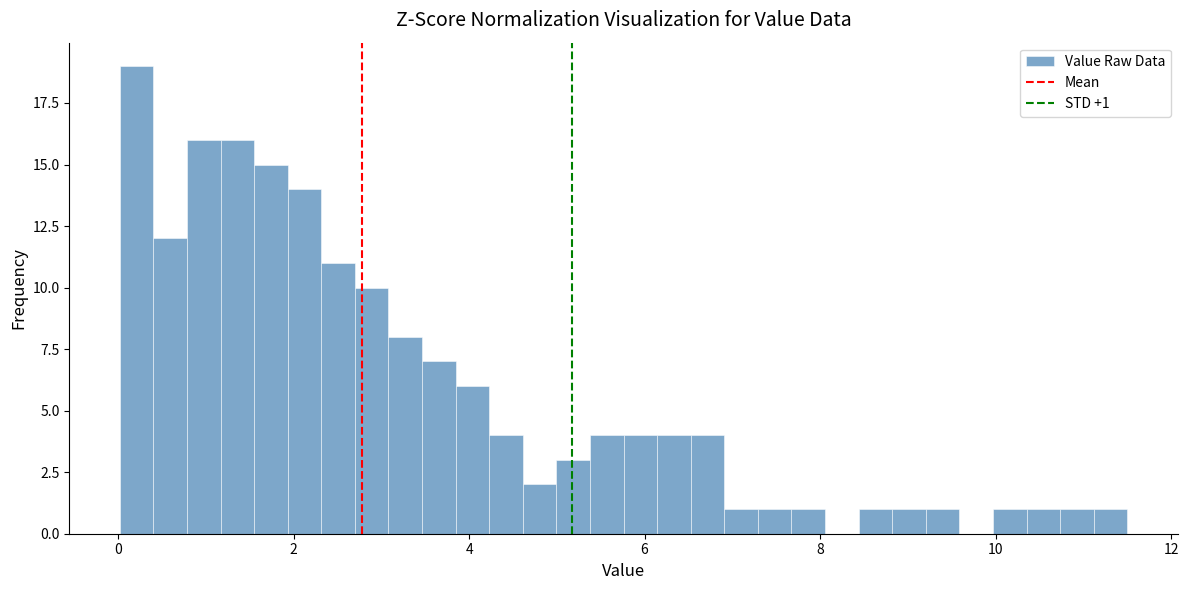

Around what value on the x-axis is the tallest bar? Give the approximate position of its centre, as read against the axis.

0.2